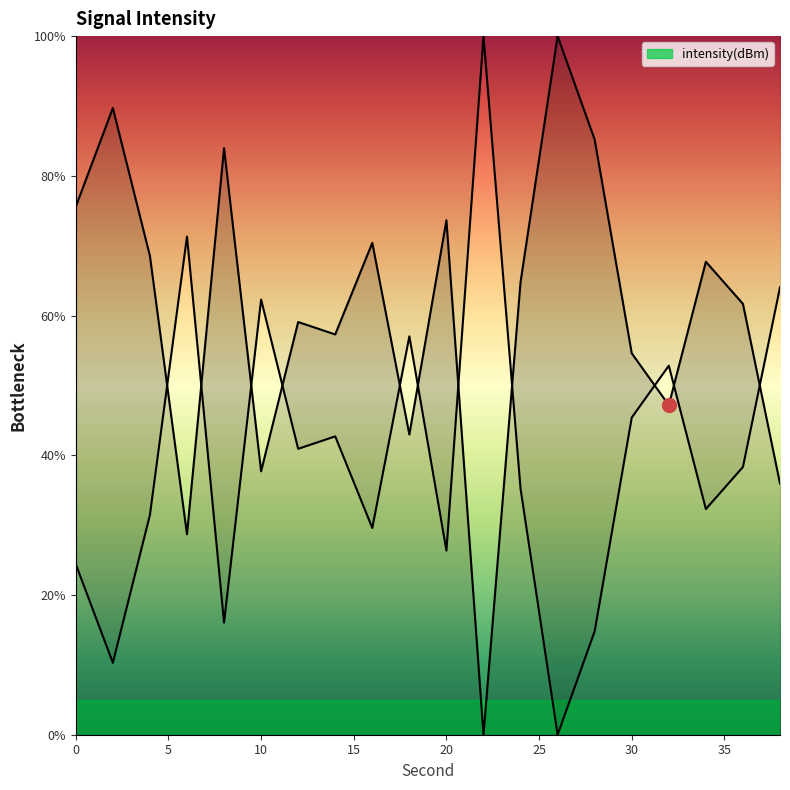

True or false: the data has more than 0 interior local peaks.

True